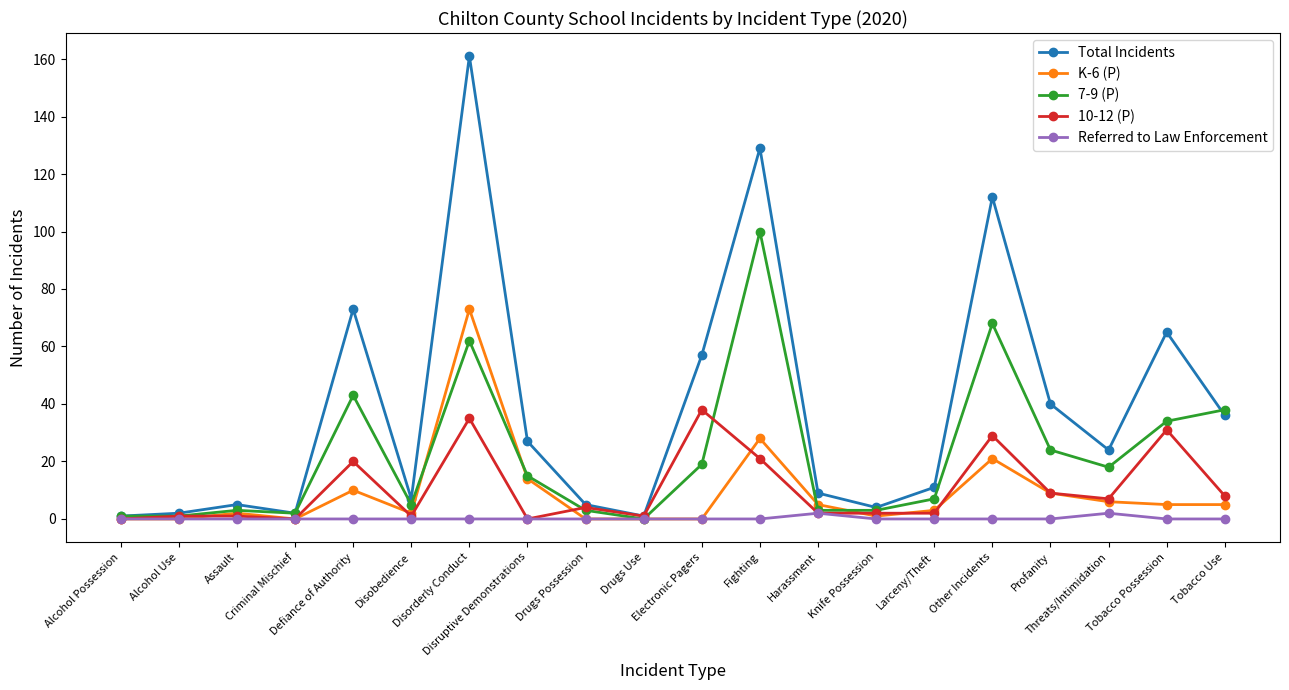

What is the difference between the 10-12 (P) values at Defiance of Authority and Alcohol Use?

19